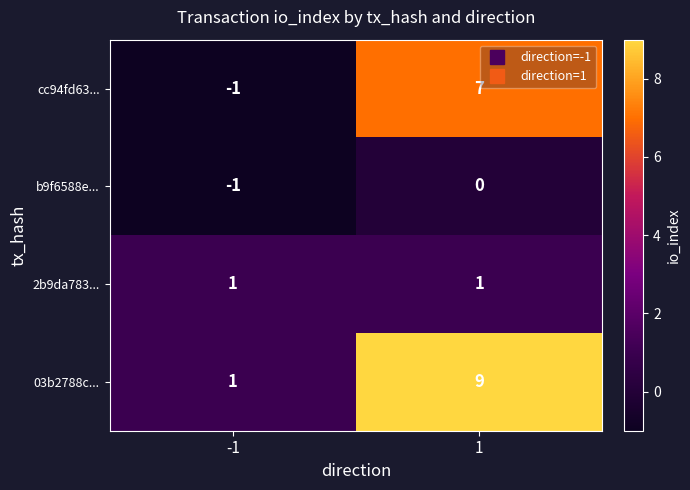

Reading left to right, extract all data points from this chart.

cc94fd63...: -1=-1	1=7
b9f6588e...: -1=-1	1=0
2b9da783...: -1=1	1=1
03b2788c...: -1=1	1=9